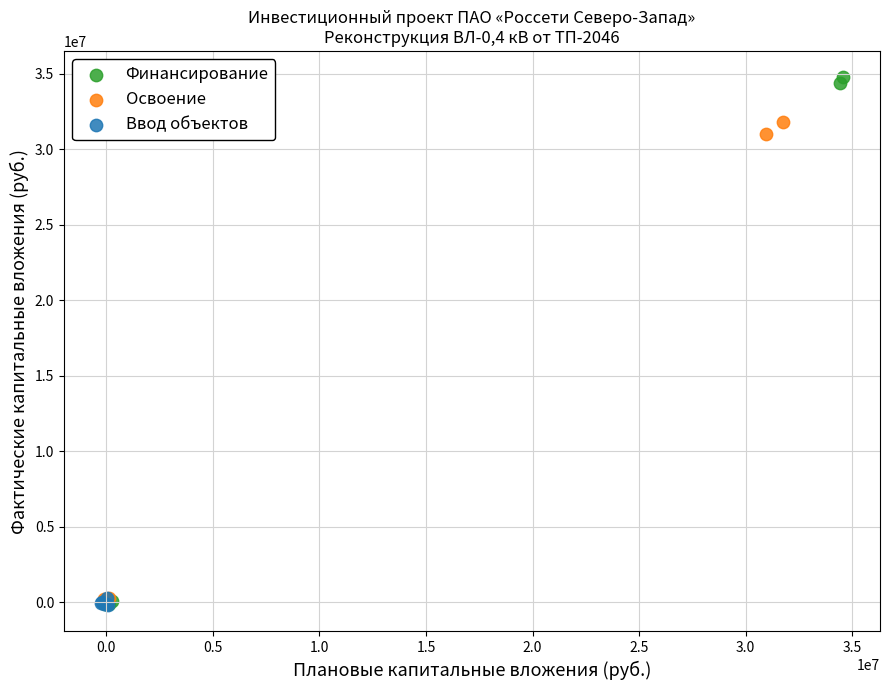

Which series contains the highest Y value?

Финансирование